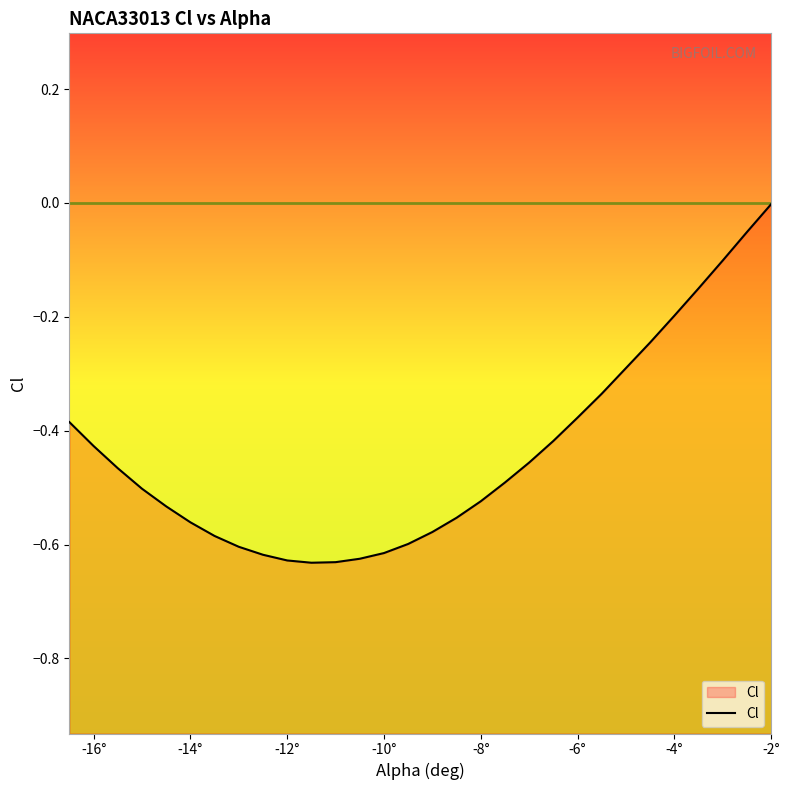

The value at -4° is -0.2. True or false?

True